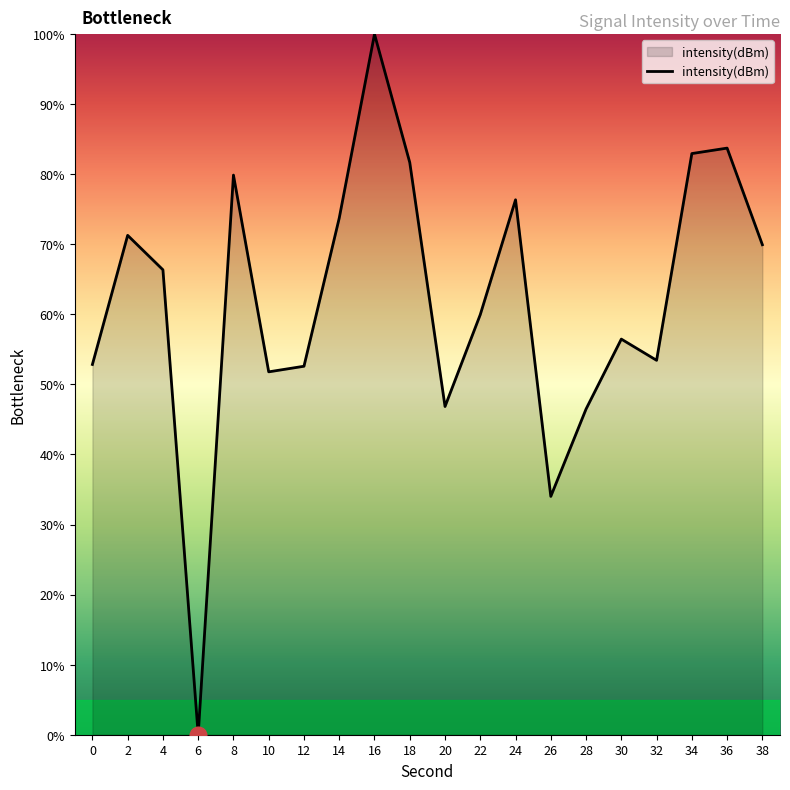

What is the difference between the values at 30 and 4?

9.9